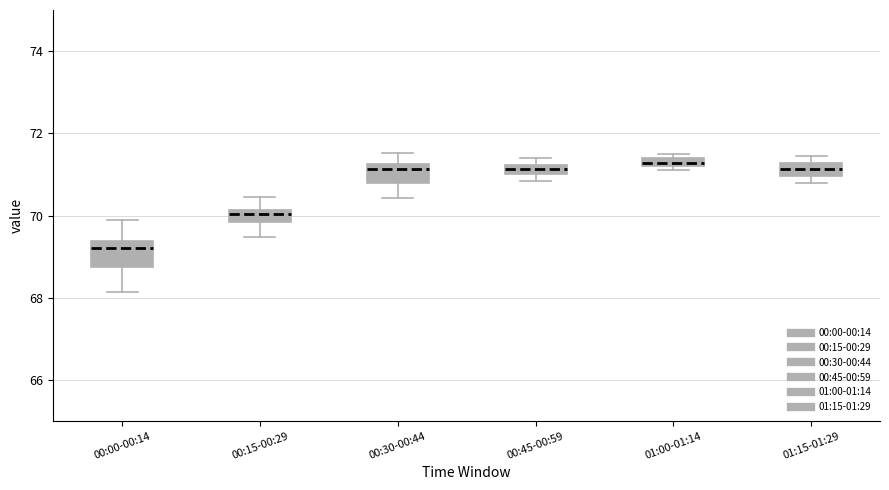

Where is the upper edge of the box for 00:45-00:59 on the y-axis? The values are not printed on the chart, so give them approximately, as read against the axis.

71.2